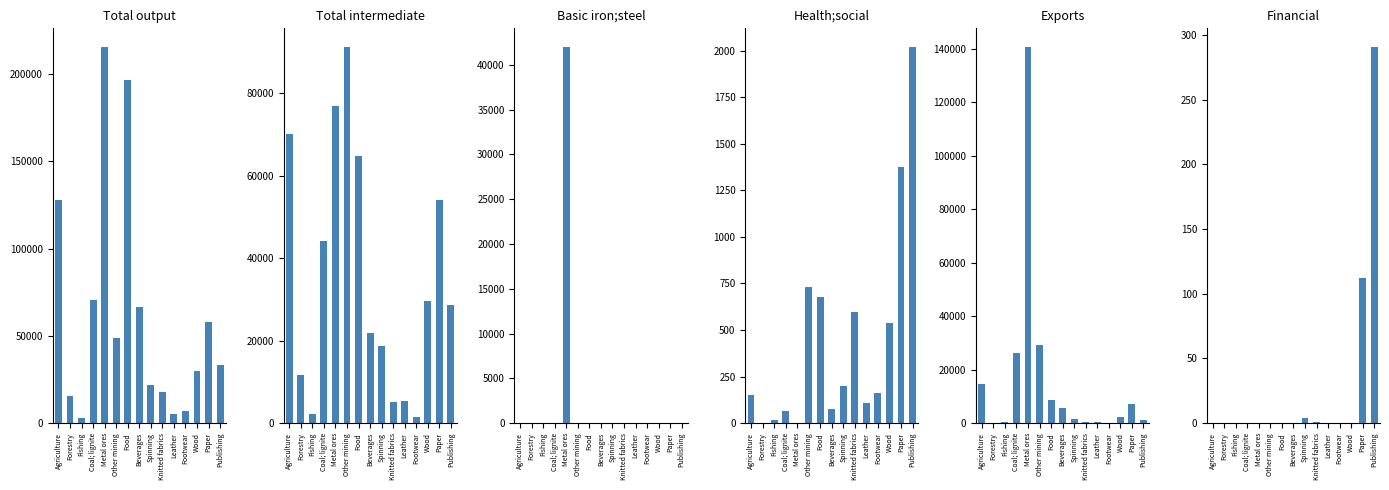

Reading right to left, extract all data points from this chart.

Total output (col_2): 33075.0	58088.0	29654.0	6961.0	5205.0	17903.0	21934.0	66448.8	196503.2	48565.0	215361.0	70607.0	3211.0	15491.0	127884.2
Total intermediate (col_51): 28721.7	54077.5	29719.0	1507.2	5481.3	5078.1	18618.0	21750.3	64886.2	91160.5	77009.0	44155.1	2259.0	11590.3	70090.4
Basic iron steel (col_25): 1.9	15.2	18.1	0.0	0.0	0.0	0.0	0.0	0.0	48.4	41960.1	14.2	0.0	0.0	33.7
Health social (col_48): 2018.9	1375.9	537.9	164.1	105.7	598.7	202.2	76.8	676.0	732.2	0.0	65.9	15.1	0.0	151.8
Exports (col_50): 1027.4	7274.7	2245.0	115.9	556.7	494.7	1434.0	5573.4	8722.3	29088.1	140650.5	26178.8	515.1	140.4	14596.0
Financial (col_39): 290.6	112.1	0.0	0.0	0.0	0.8	3.8	0.0	0.0	0.0	0.0	0.0	0.0	0.0	0.0